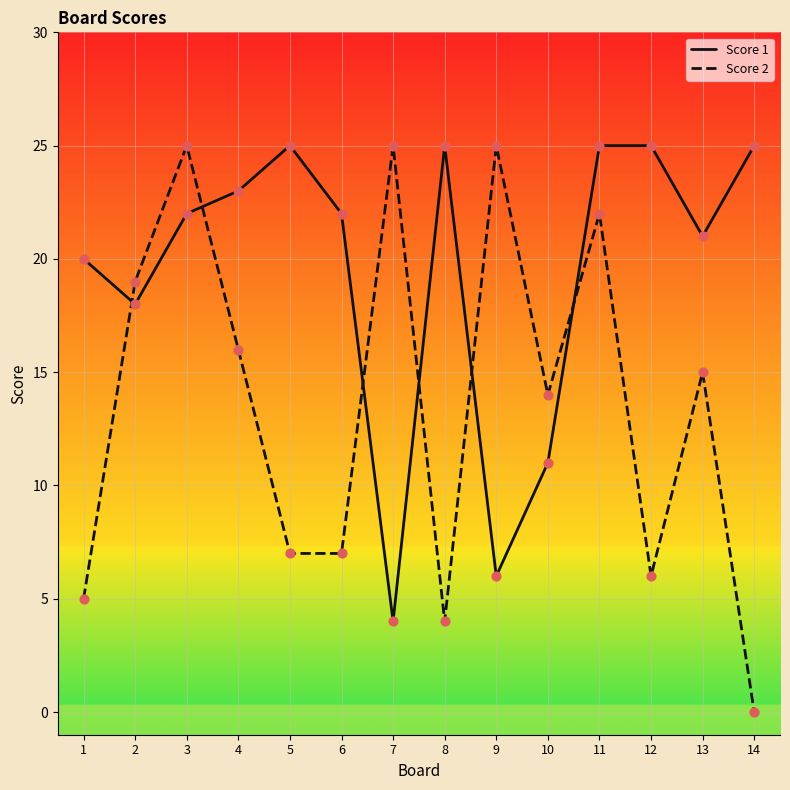

What is the total value across all series at 8?

29